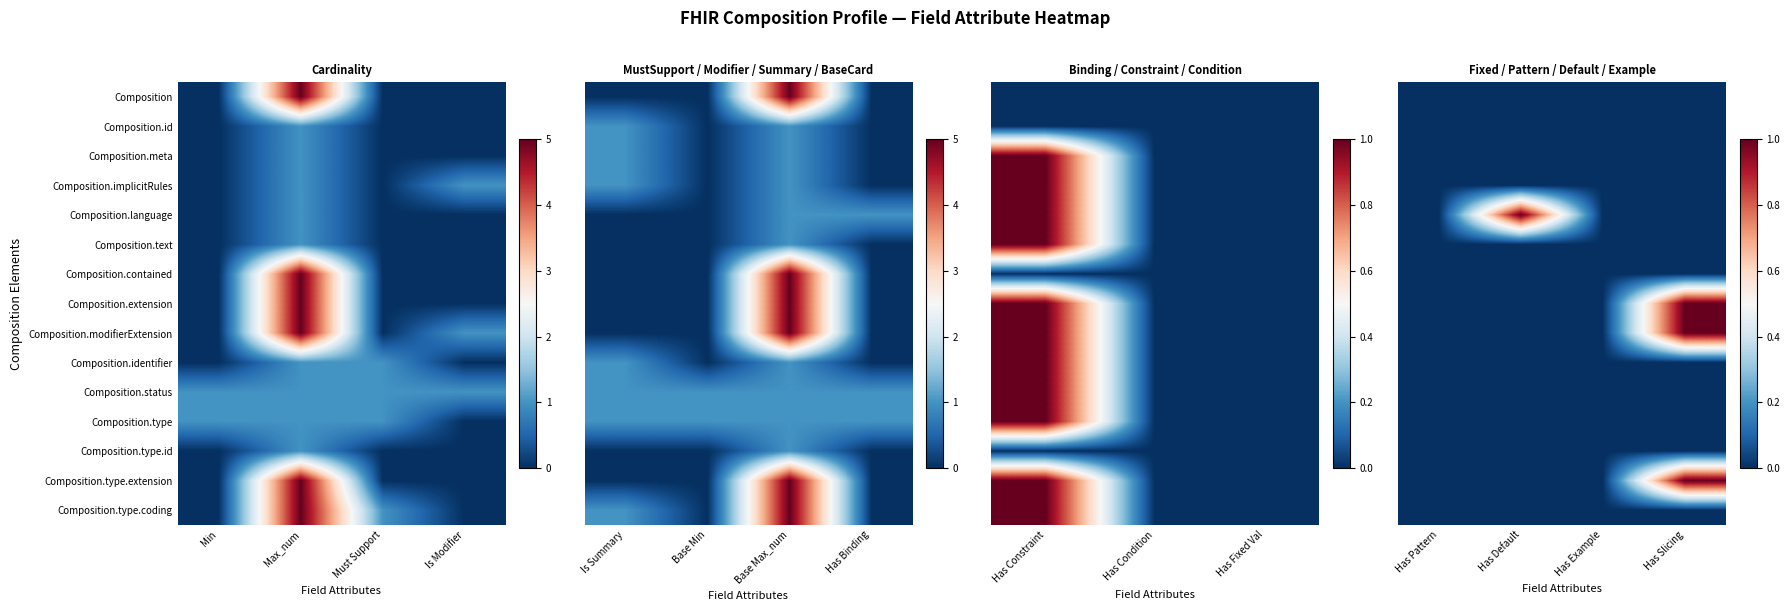

Where is Composition.language nearest to the value 0?

Has Pattern